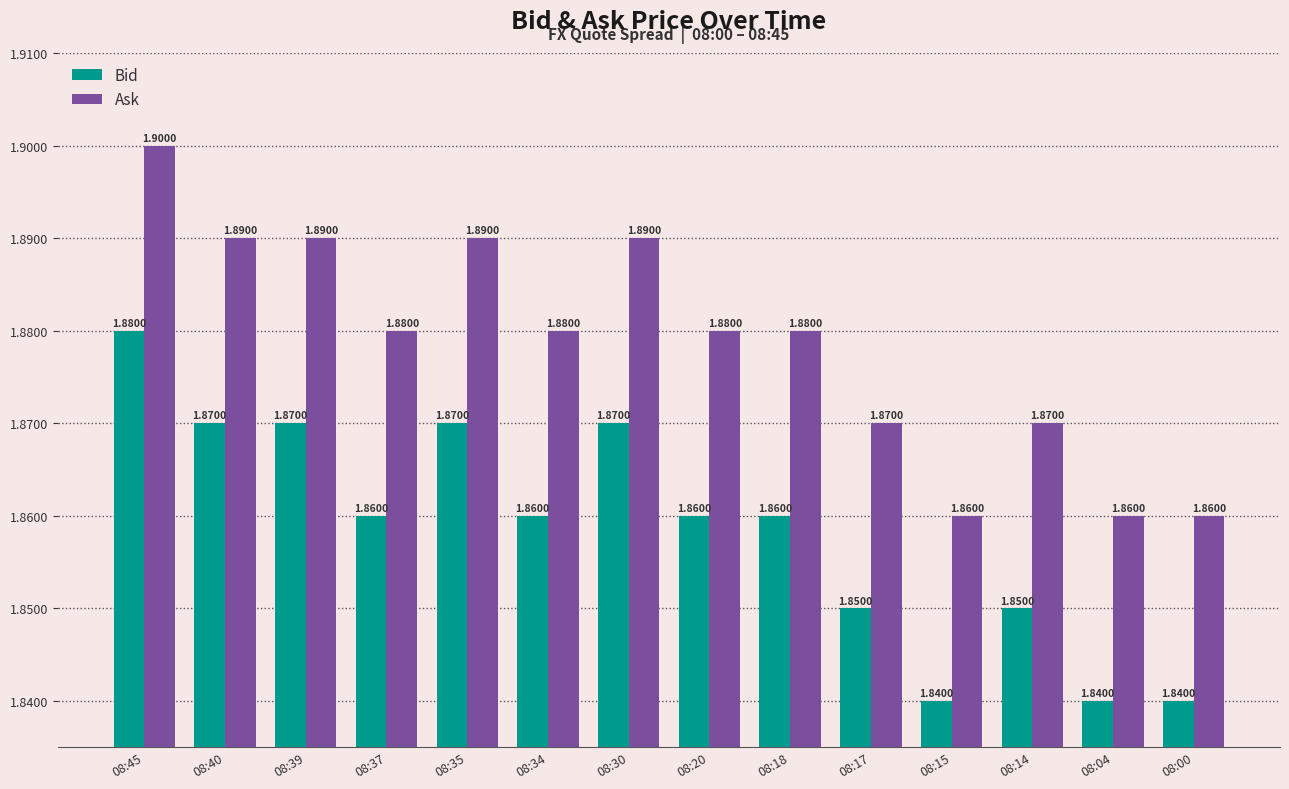

Does the chart contain stacked bars?

No